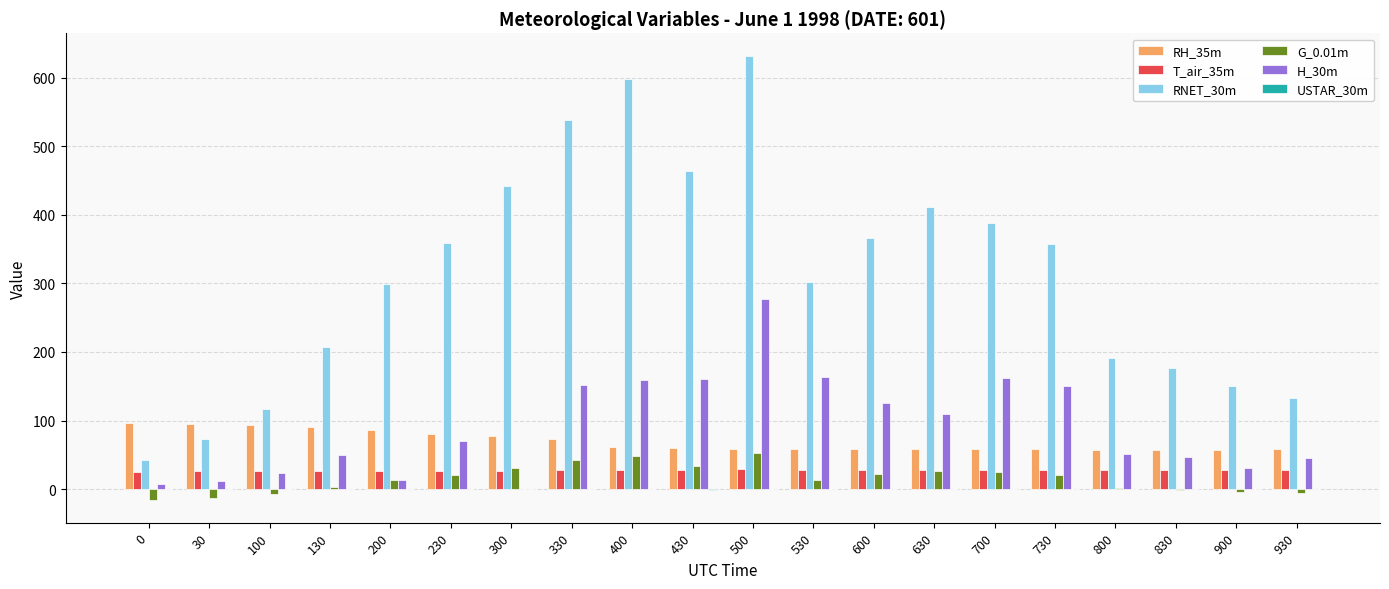

What is the sum of all RH_35m values?

1392.5